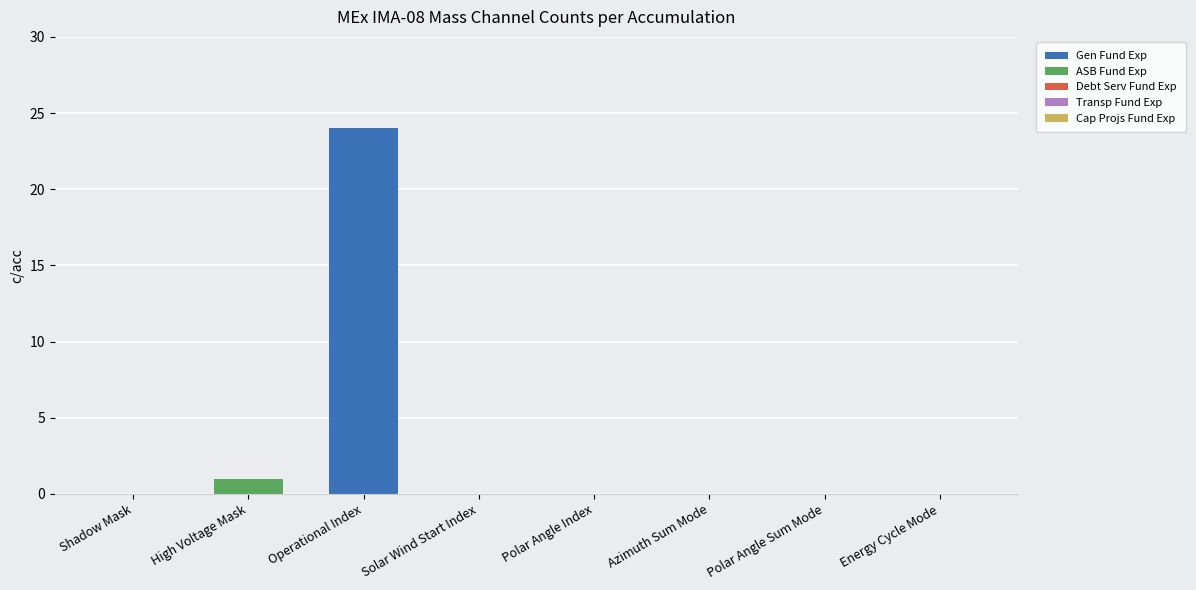

Reading right to left, list the values for the Gen Fund Exp series.

Energy Cycle Mode=0	Polar Angle Sum Mode=0	Azimuth Sum Mode=0	Polar Angle Index=0	Solar Wind Start Index=0	Operational Index=24	High Voltage Mask=0	Shadow Mask=0